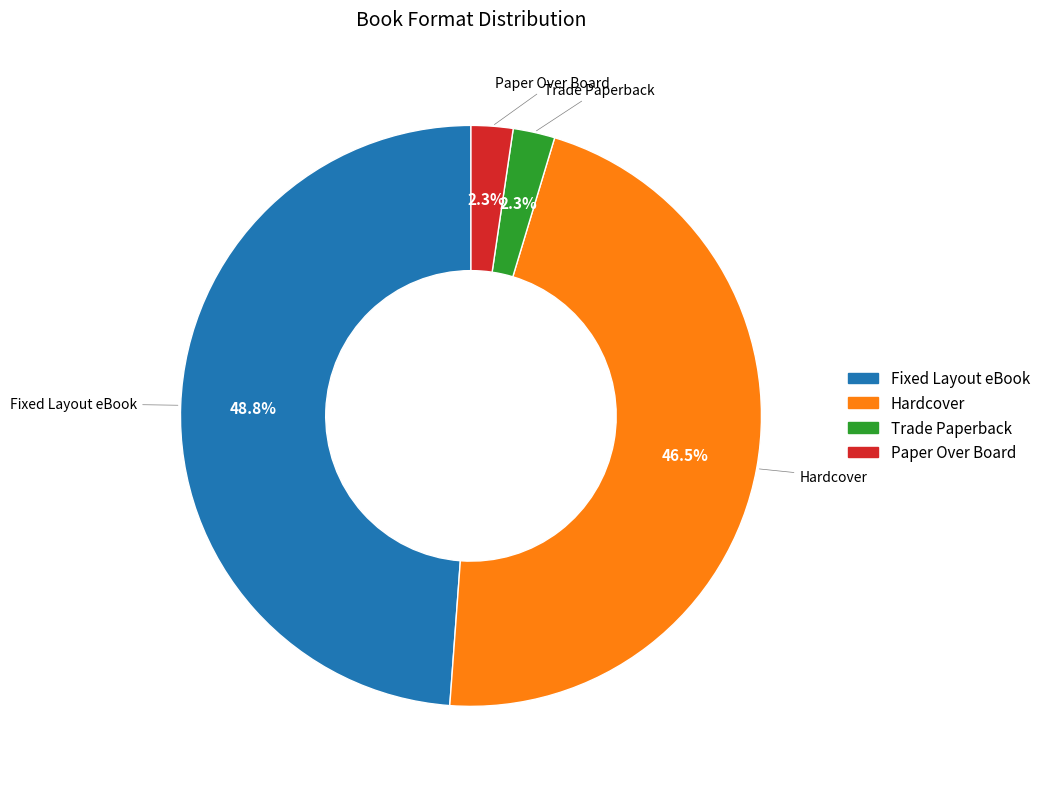

Count the number of slices in the pie.

4